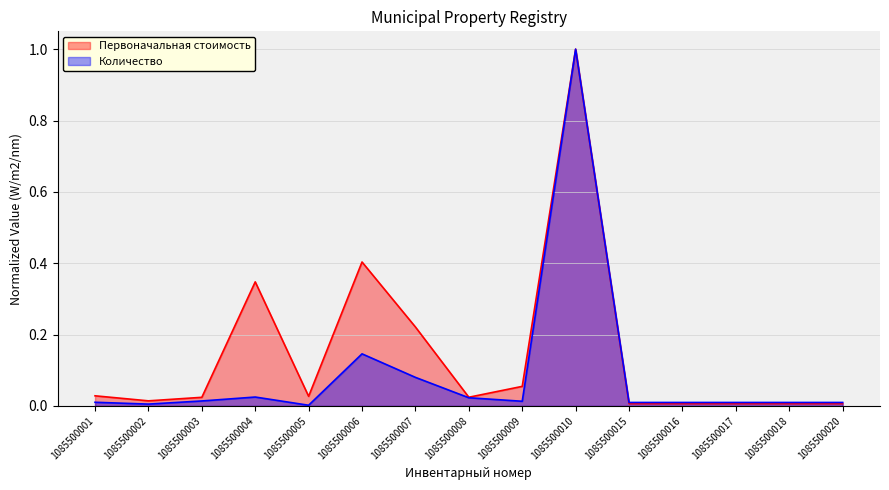

True or false: Количество has a value of 0.0 at 1085500018.

True